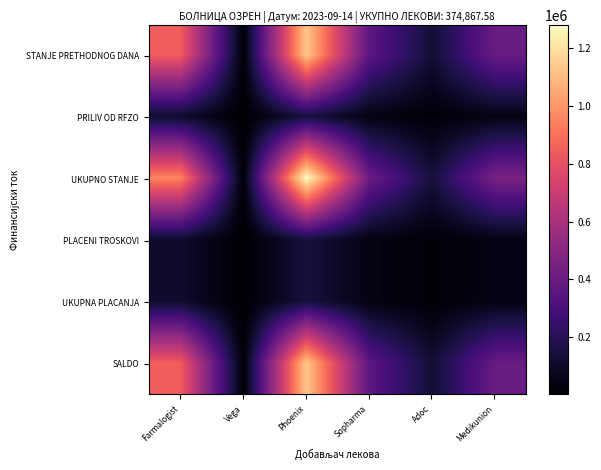

Between Vega and Adoc, which series saw the biggest shift?

UKUPNO STANJE